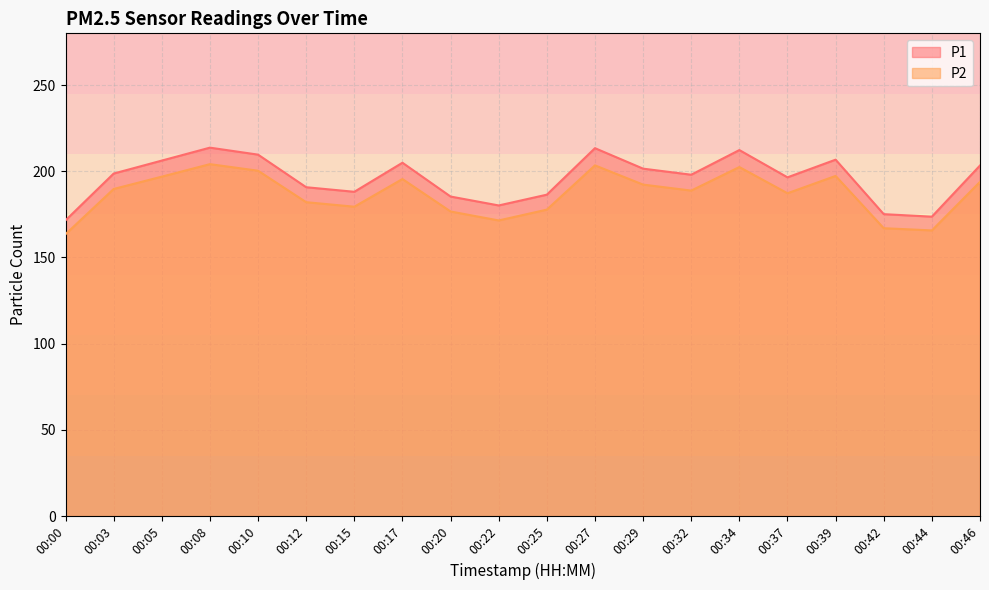

Does the chart have visible grid lines?

Yes